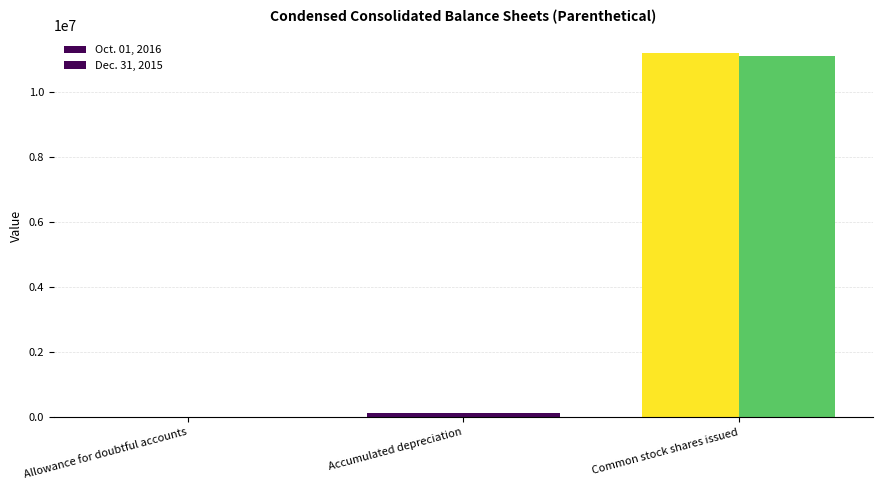

Reading right to left, transcribe all the data shown in this chart.

Oct. 01, 2016: Common stock shares issued=11173659	Accumulated depreciation=138333	Allowance for doubtful accounts=358
Dec. 31, 2015: Common stock shares issued=11084318	Accumulated depreciation=128533	Allowance for doubtful accounts=359